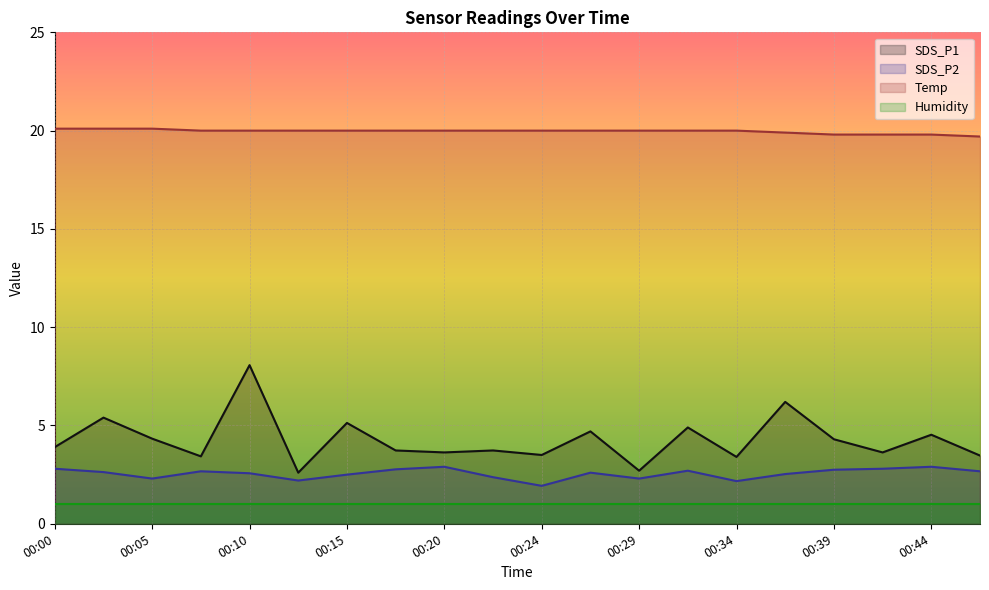

Is it true that Humidity equals 1.0 at 00:05?

True